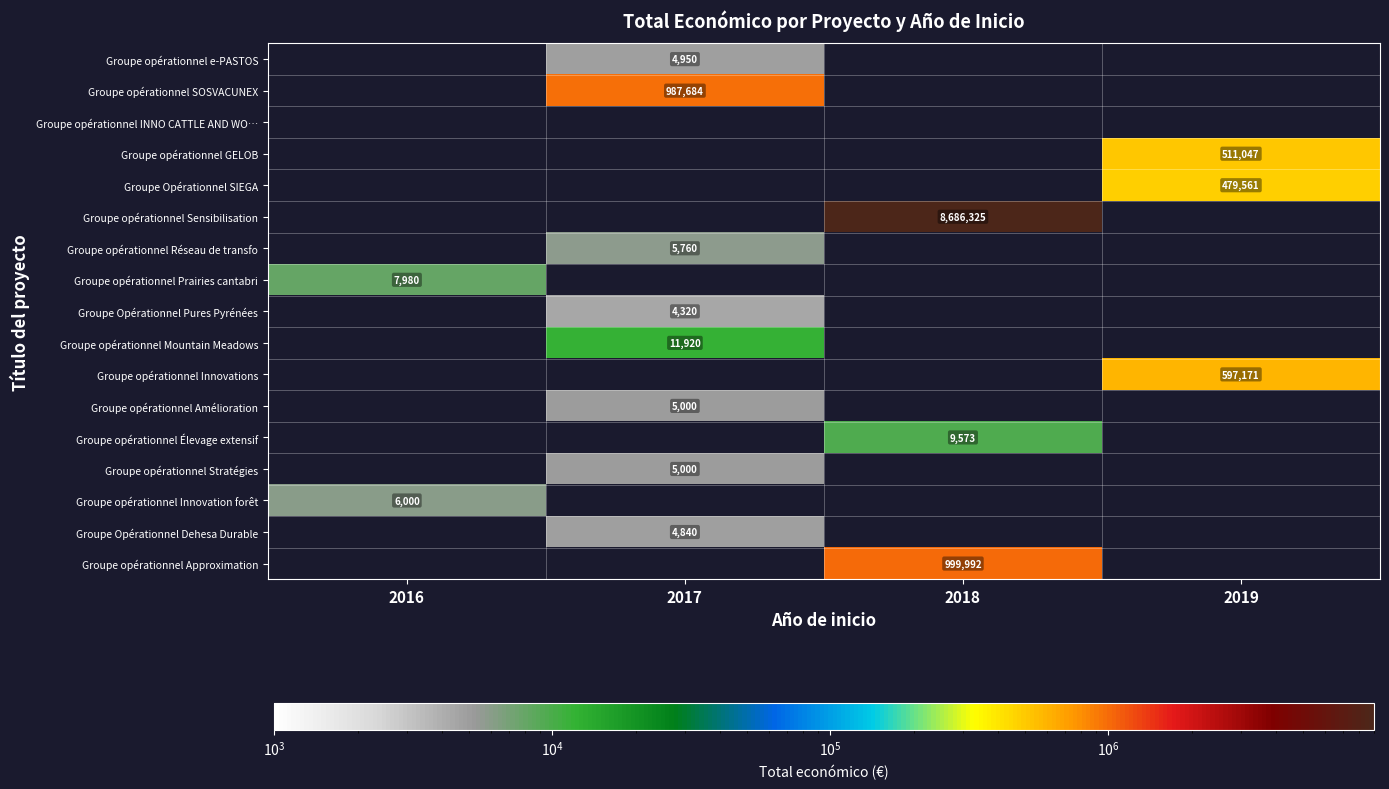

True or false: Groupe Opérationnel SIEGA has a value of 274014 at 2019.

False